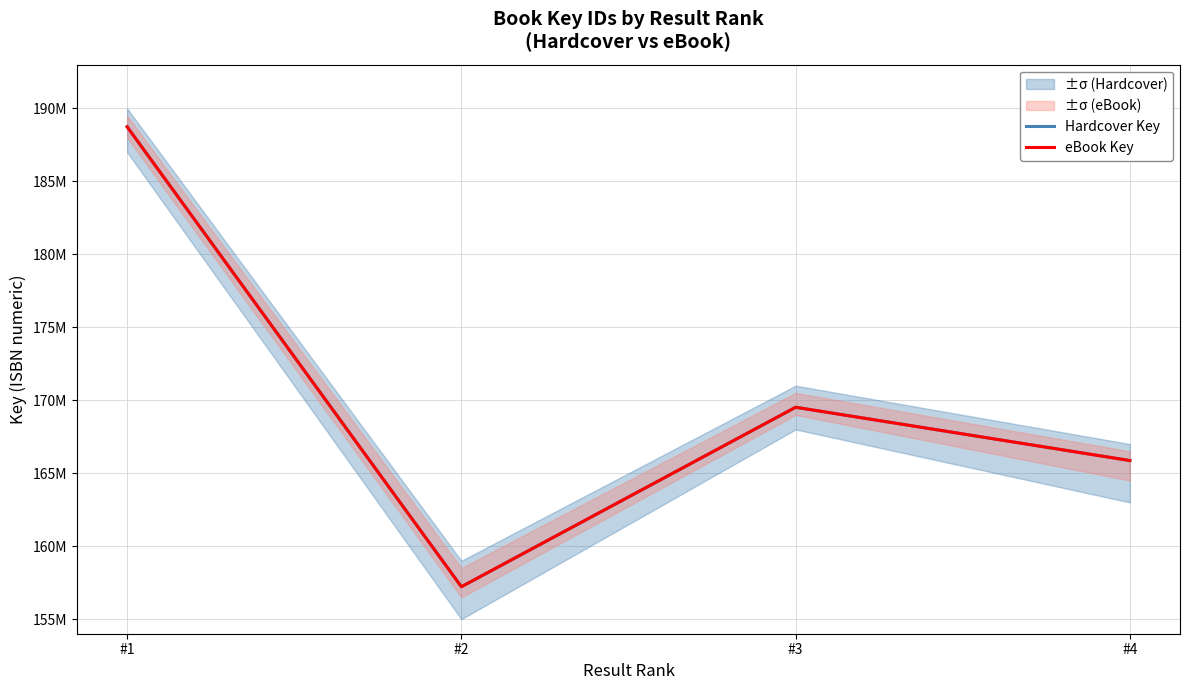

Which series has the widest spread of values?

Hardcover Key